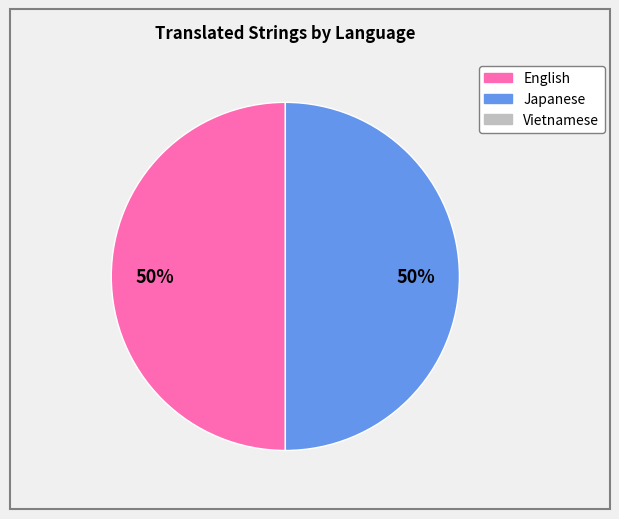

To the nearest percent, what is the average slice percentage?

50%